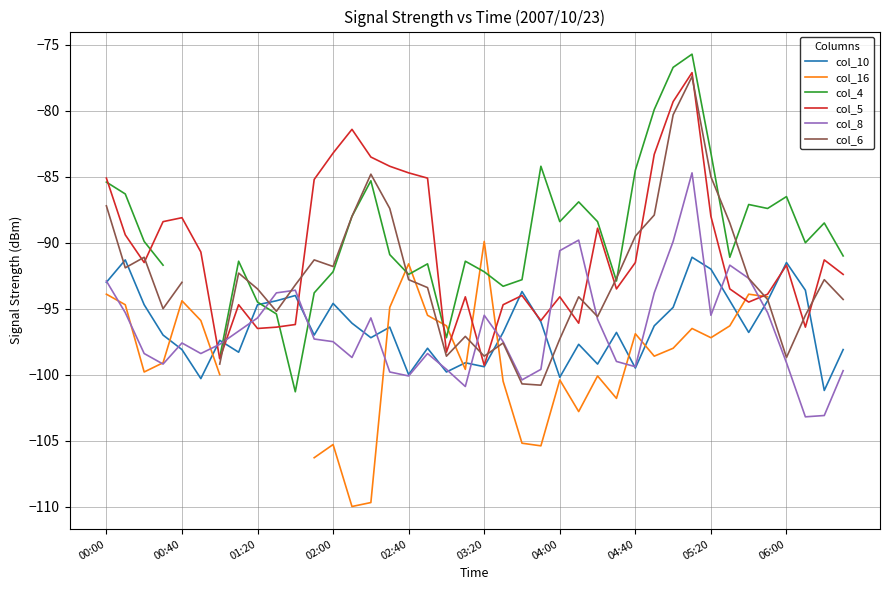

What is the maximum value for col_5?

-77.1